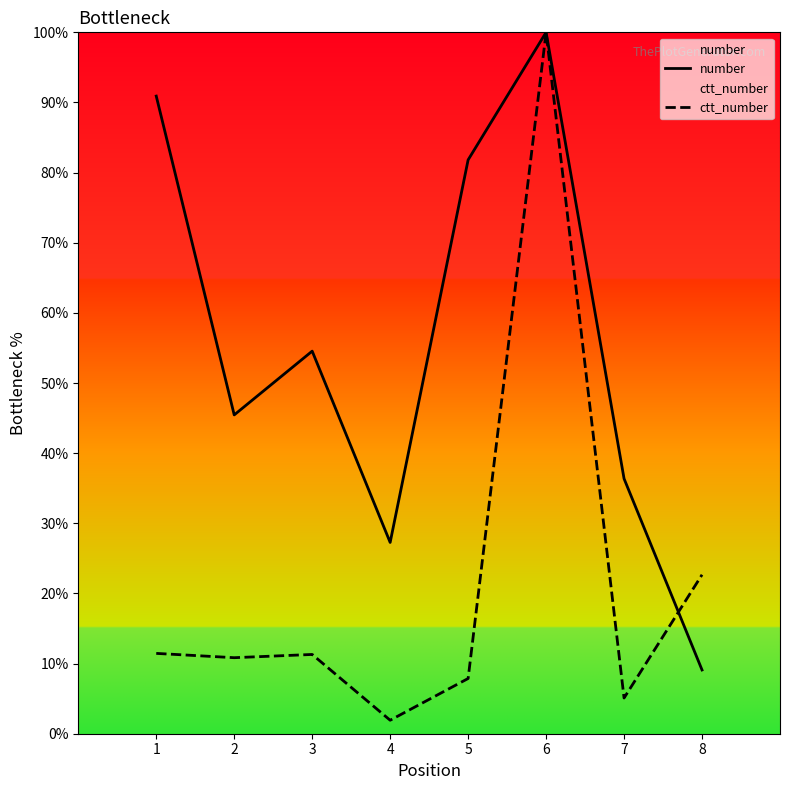

What is the value of the number point at the 5th from the left?

81.8